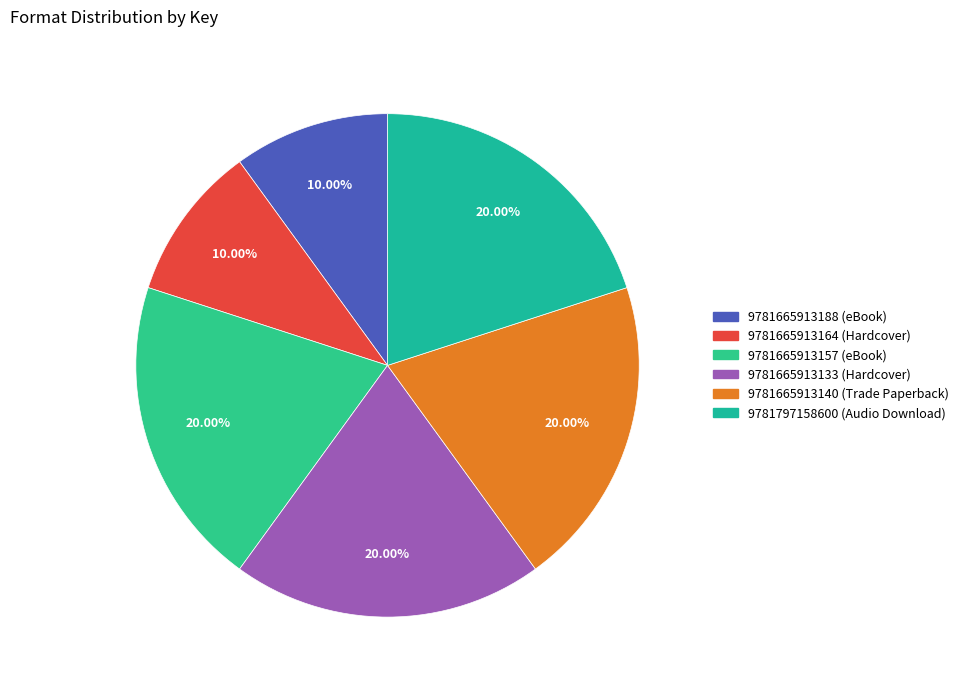

Which slice is the largest?

9781665913157 (eBook)